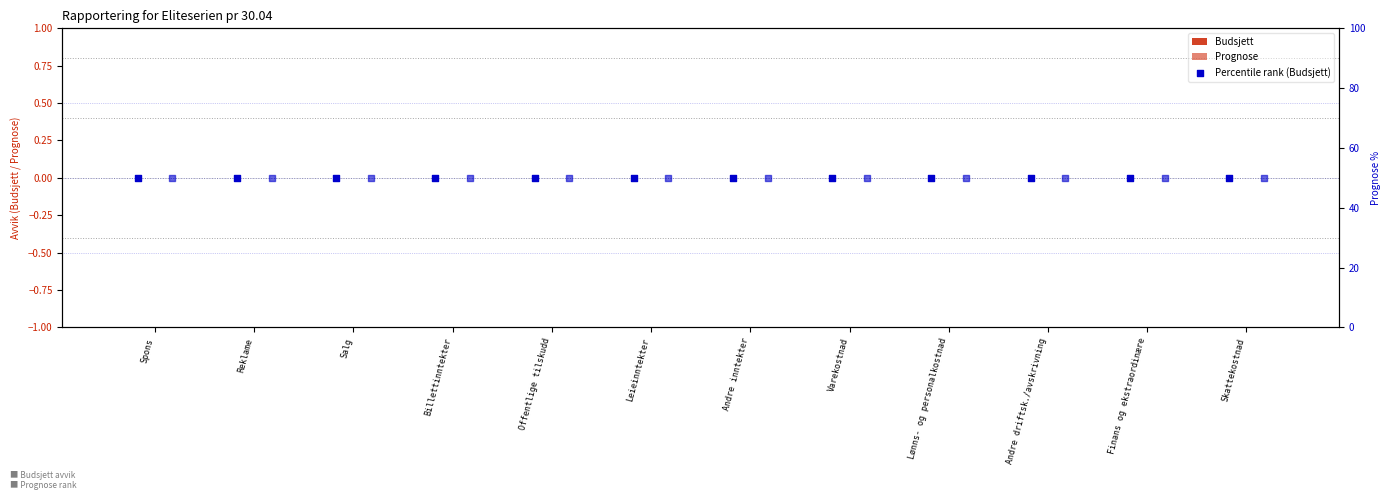

Which series has the largest total across all categories?

Percentile rank (Budsjett)